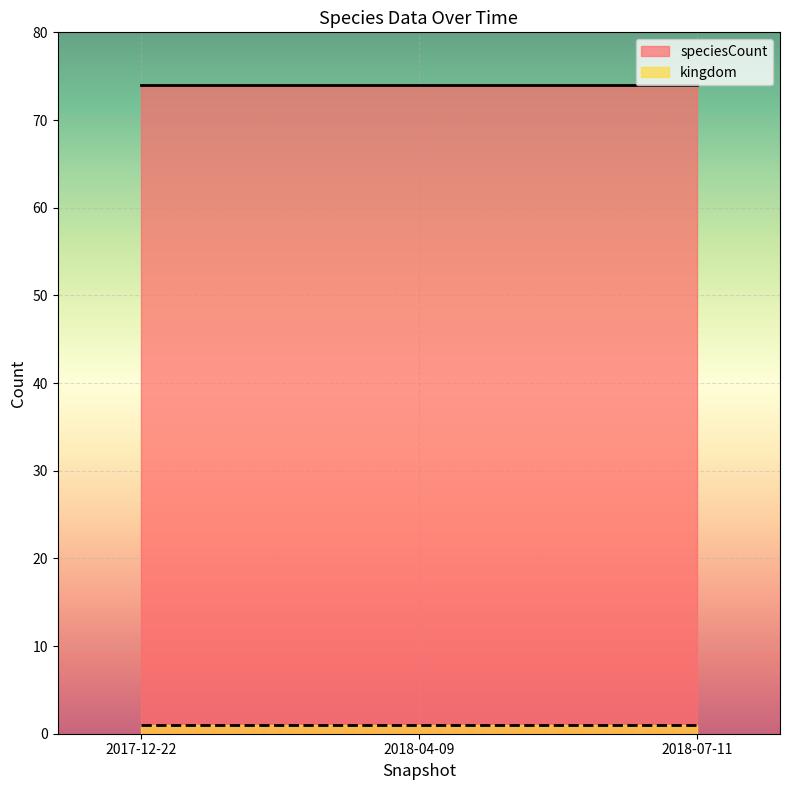

How many lines are shown in the chart?

2